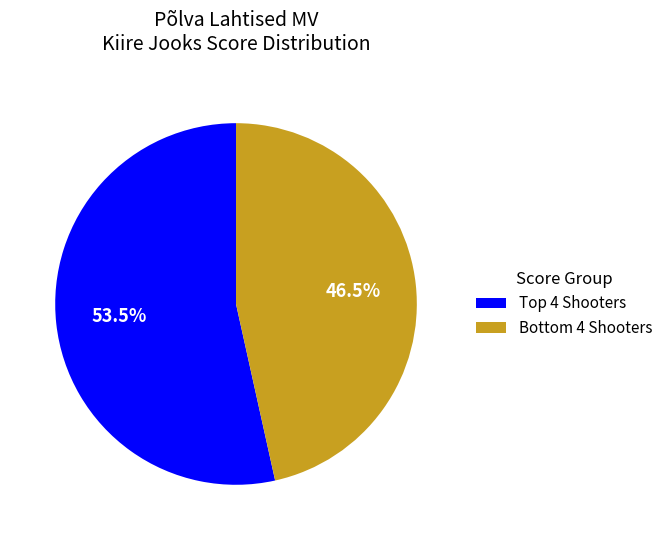

Rank the categories by value from lowest to highest.

Bottom 4 Shooters, Top 4 Shooters